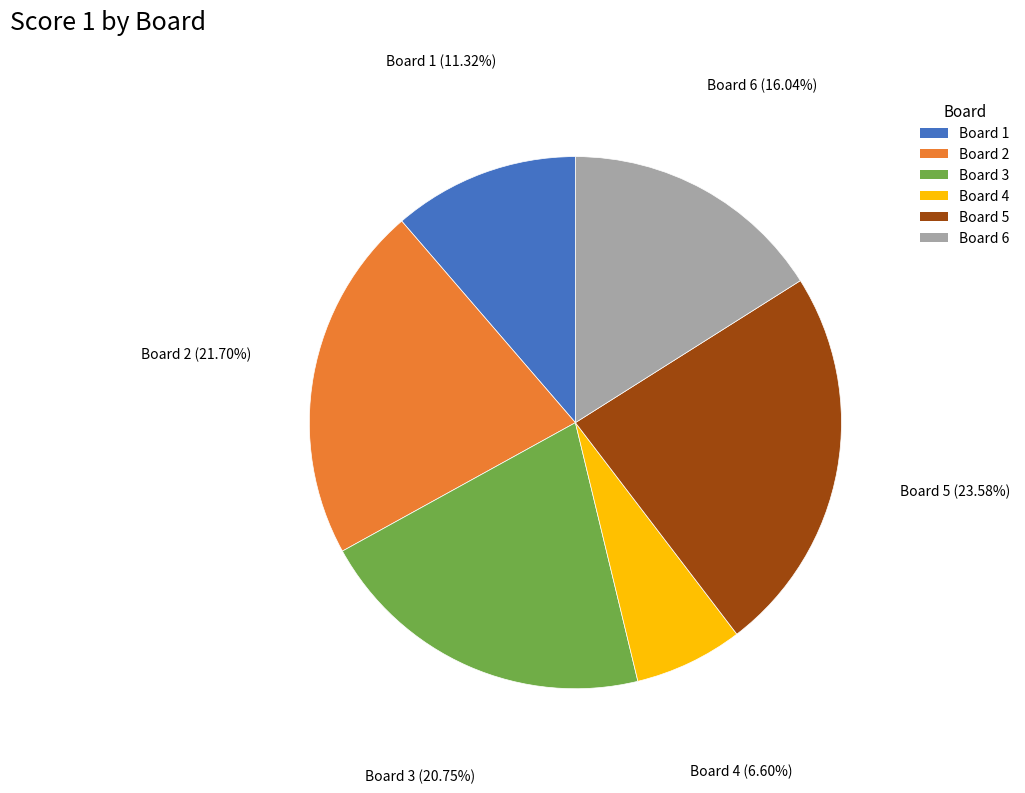

Combined, do Board 5 and Board 2 account for over 50%?

No